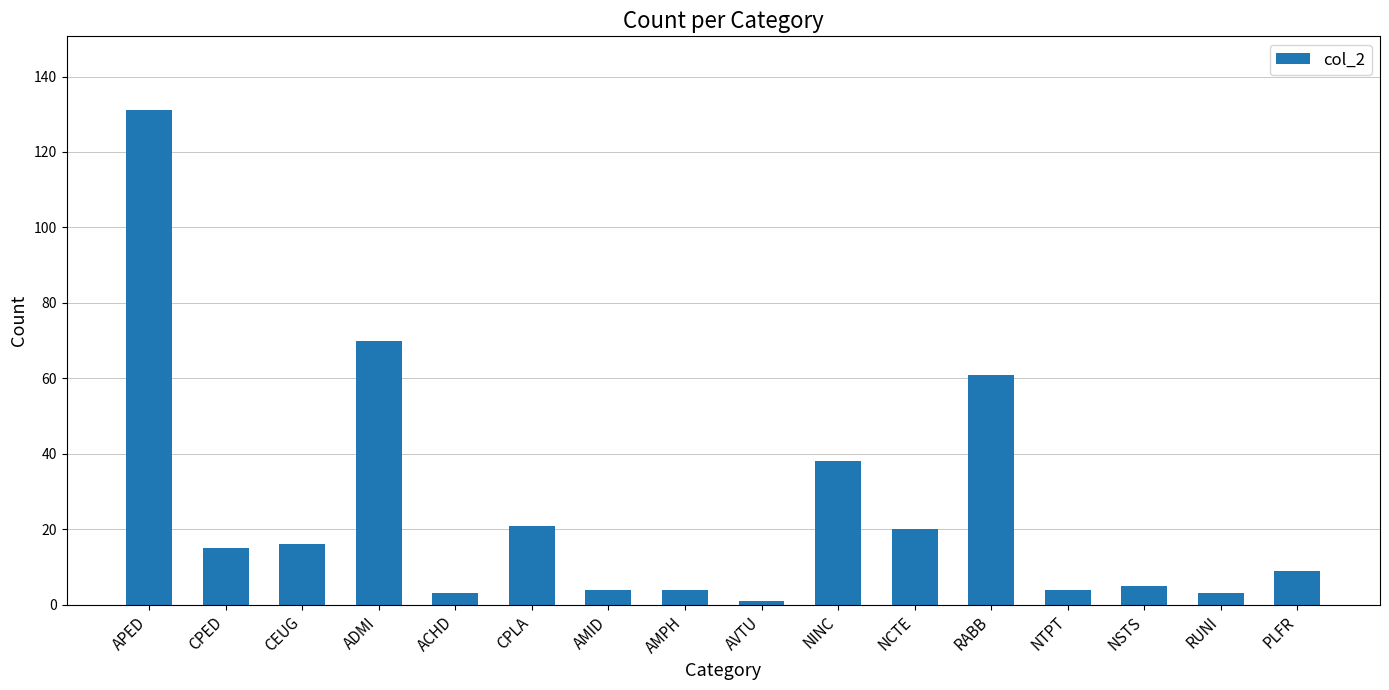

What is the difference between the values at ADMI and CPED?

55